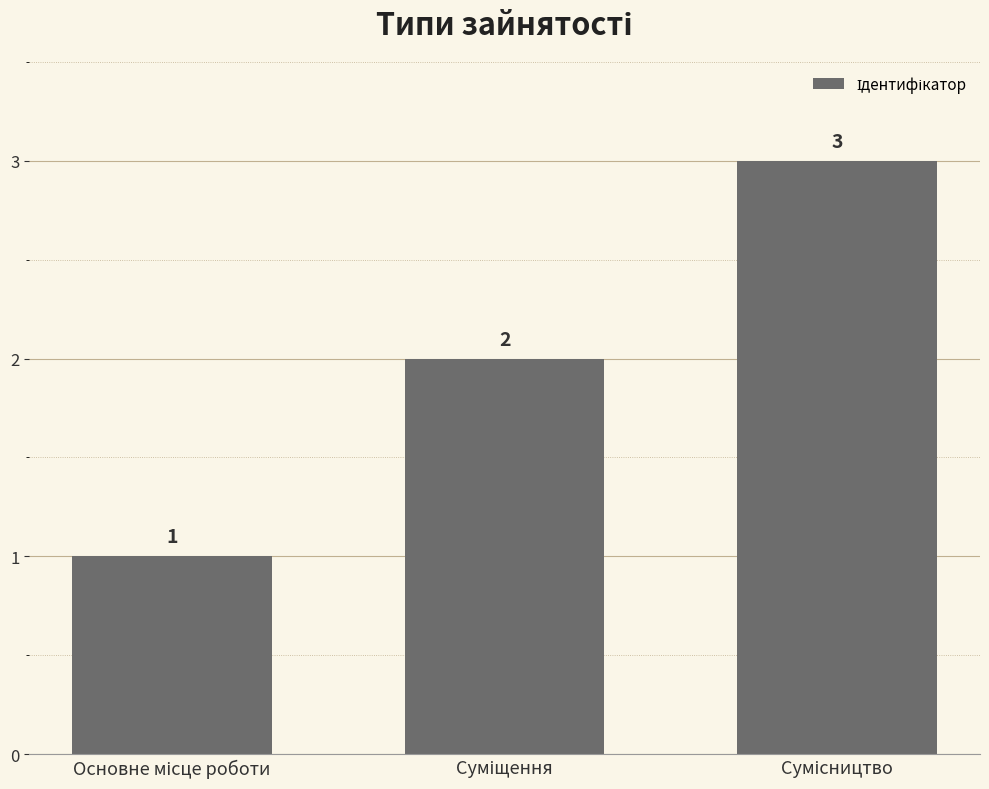

What is the maximum value shown in the chart?

3